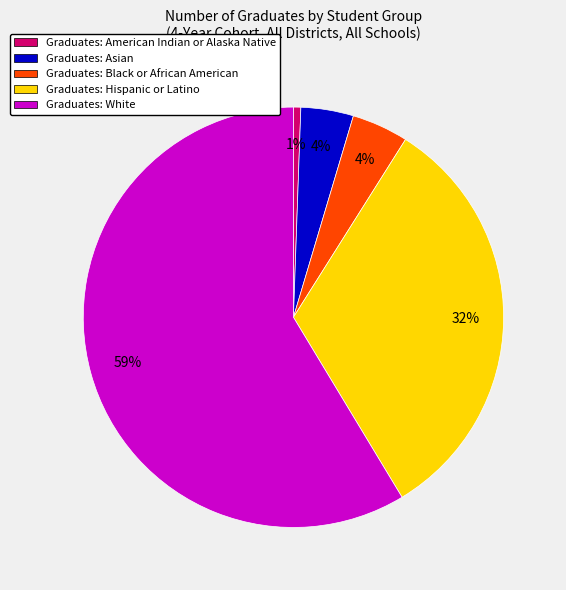

To the nearest percent, what is the difference between the largest and smallest slice percentages?

58%